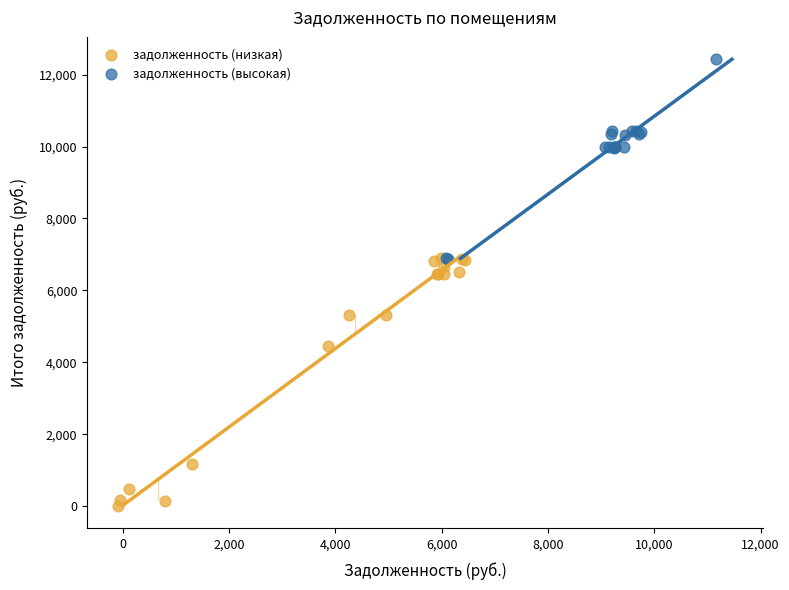

Which series has the widest spread of Y values?

задолженность (низкая)